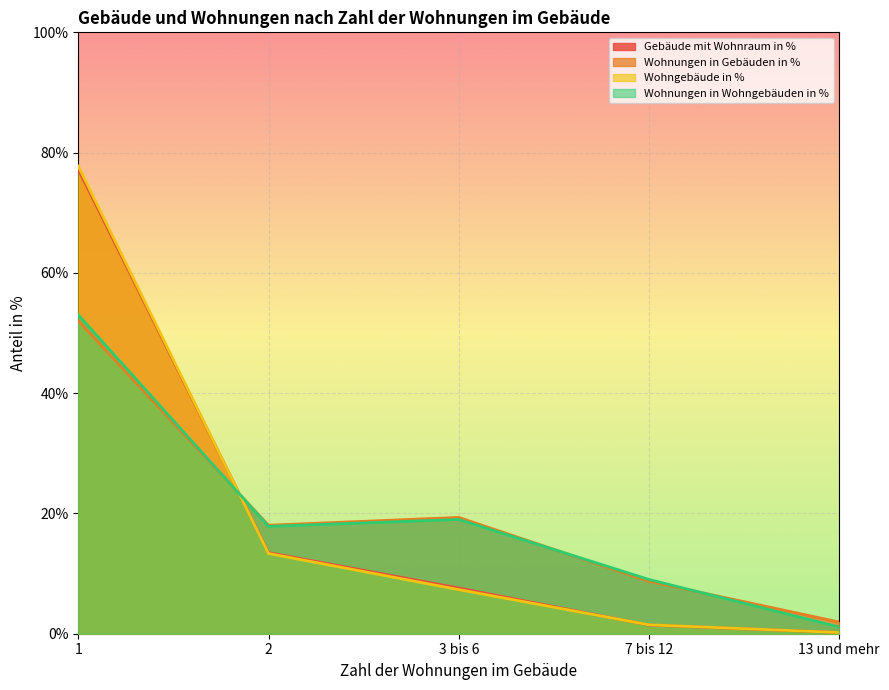

True or false: Wohnungen in Wohngebäuden in % has a value of 19.0 at 3 bis 6.

True